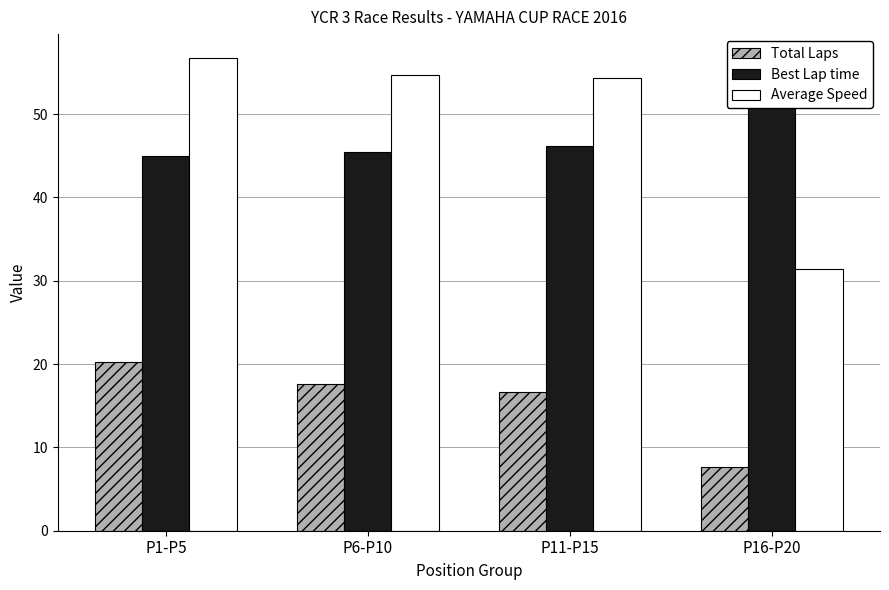

What is the lowest value of the Total Laps series?

7.6